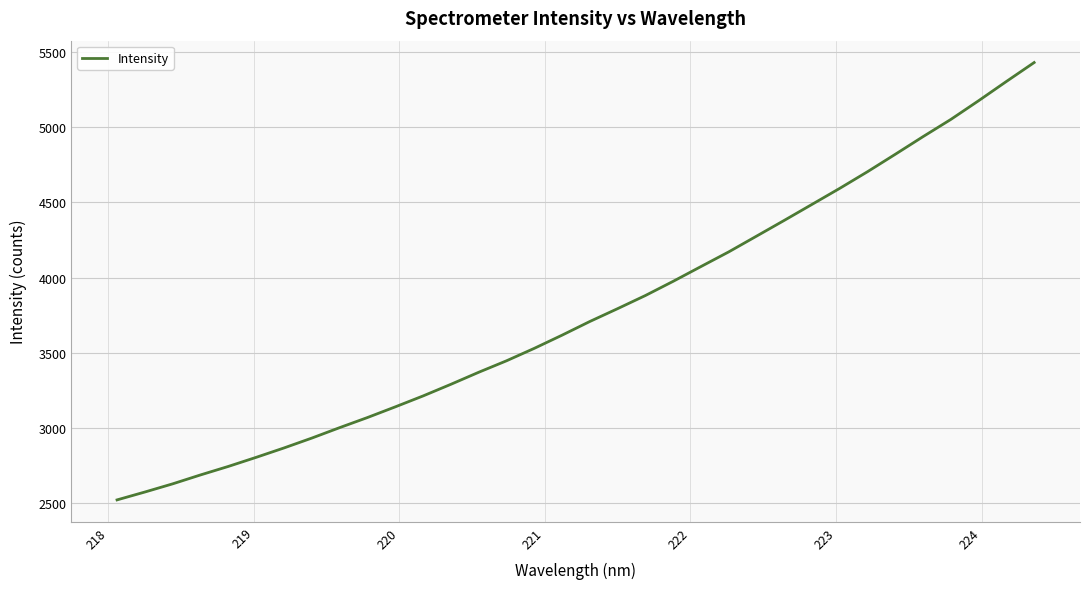

What is the difference between the maximum and minimum values?

2910.0